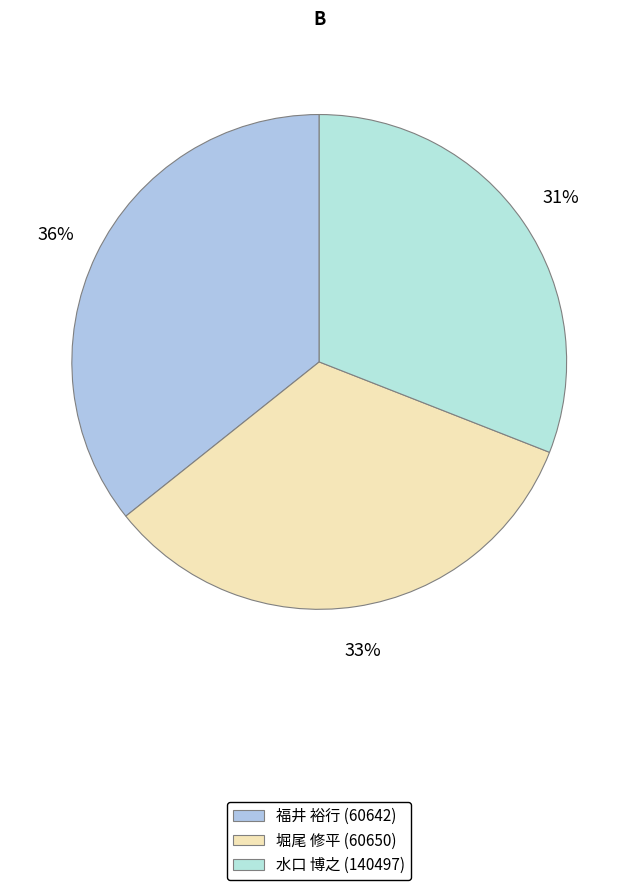

Is there a majority slice in this chart?

No